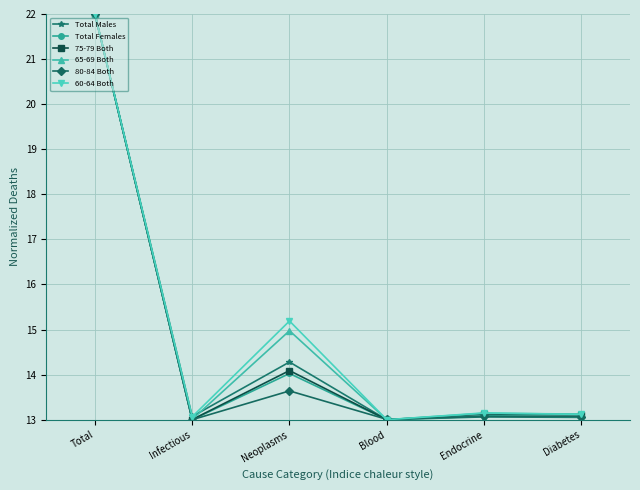

What position from the left is Neoplasms?

3